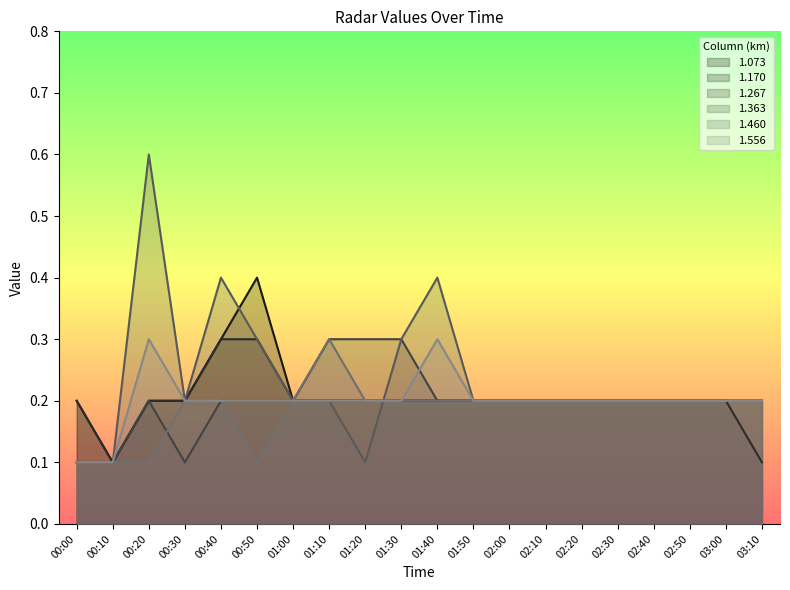

Which category has the highest value across all series?

00:20